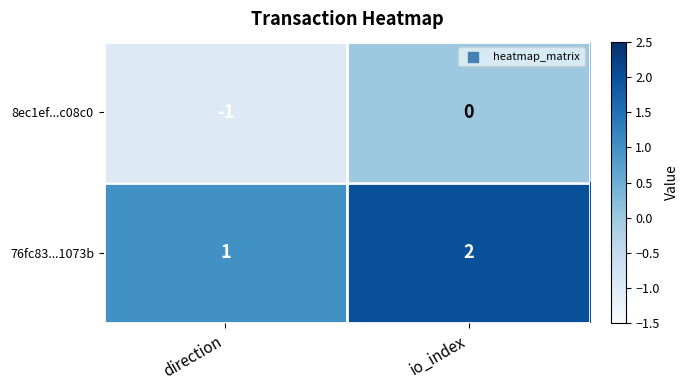

What is the sum of the 76fc83...1073b values at direction and io_index?

3